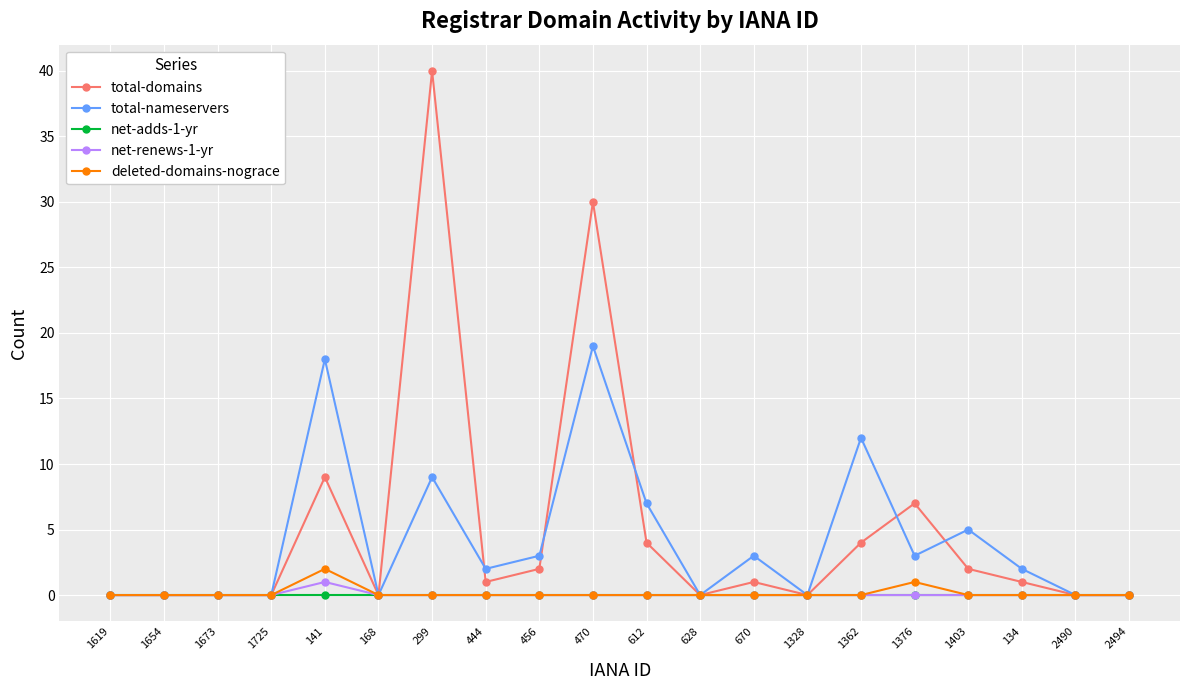

What are all the series names shown in the legend?

total-domains, total-nameservers, net-adds-1-yr, net-renews-1-yr, deleted-domains-nograce